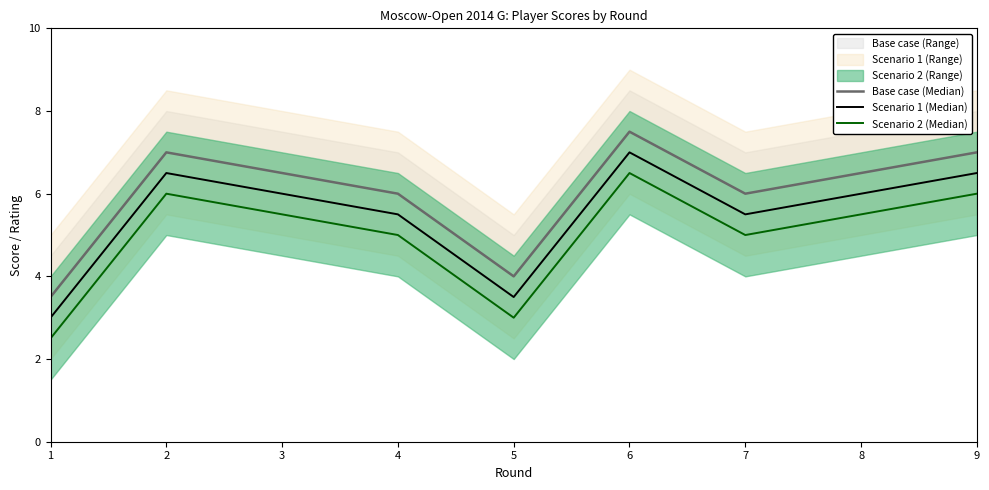

What is the average value of the Base case (Median) series?

6.0